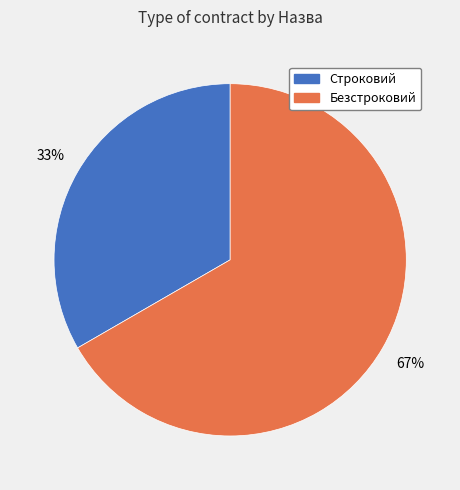

Which slice is the largest?

Безстроковий